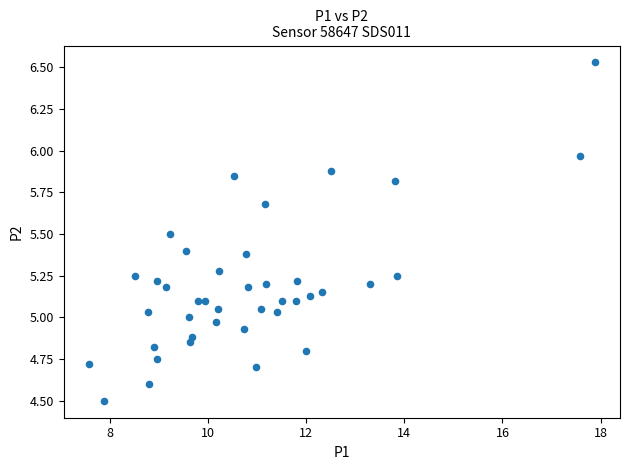

What is the range of Y values (max minus min)?

2.0